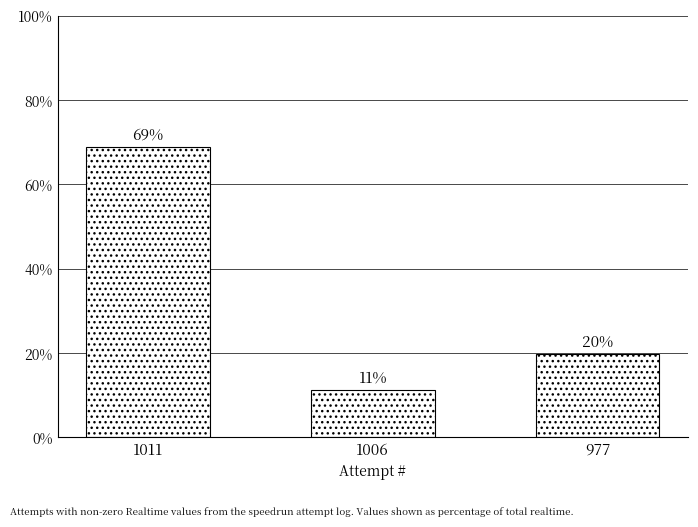

What is the value of the 3rd bar from the left?

19.8